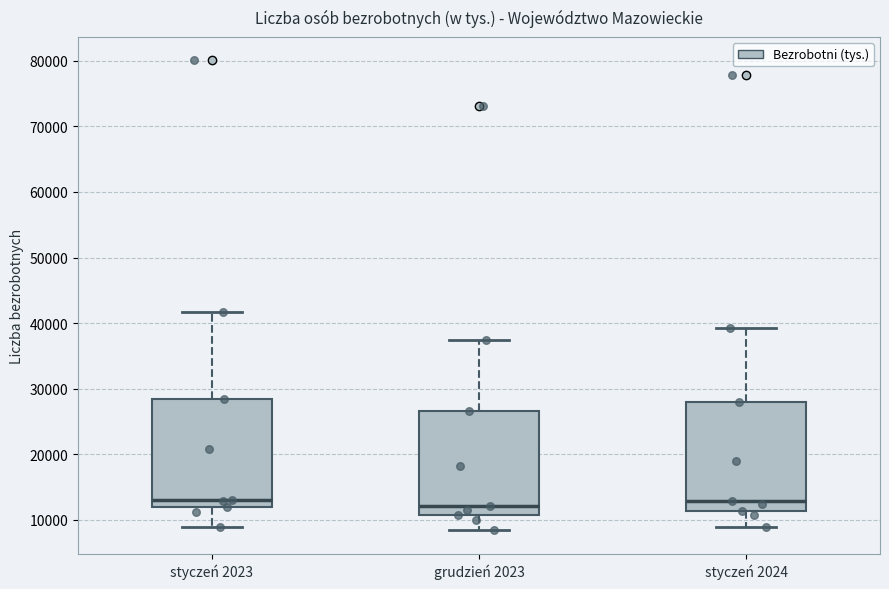

Reading left to right, transcribe this box plot: for each box, give where its median line is, the range the box spans, and where its two whiskers end, as read against the y-axis. The values are not printed on the chart, so give them approximately, as read against the axis.

styczeń 2023: median 13000, box 12000 to 28000, whiskers 9000 to 42000
grudzień 2023: median 12000, box 11000 to 27000, whiskers 8000 to 37000
styczeń 2024: median 13000, box 11000 to 28000, whiskers 9000 to 39000